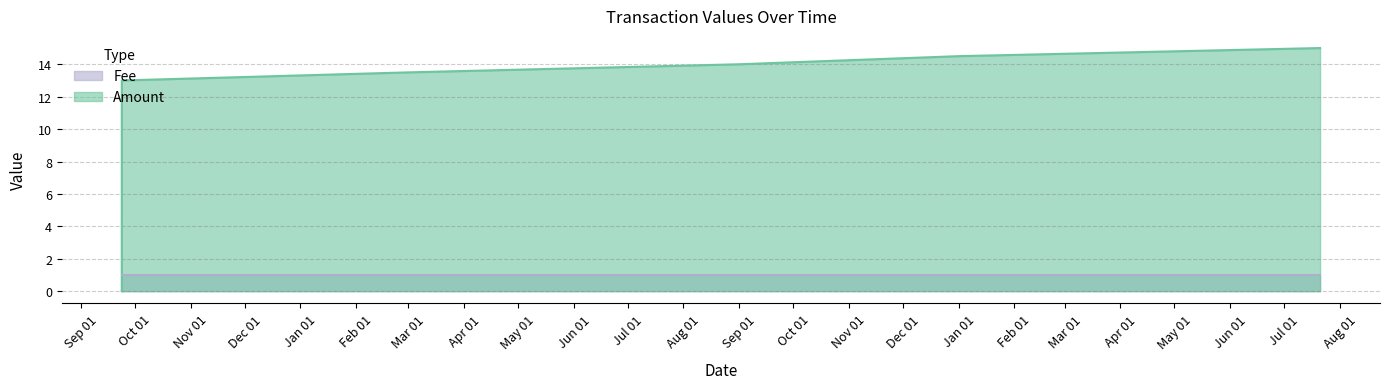

What is the label of the 4th point from the left?

2017-07-20 23:42:47